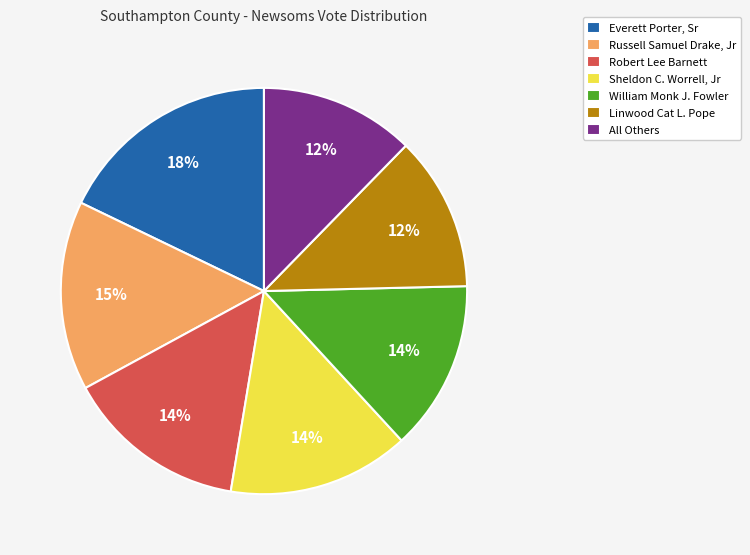

How many slices are in this pie chart?

7